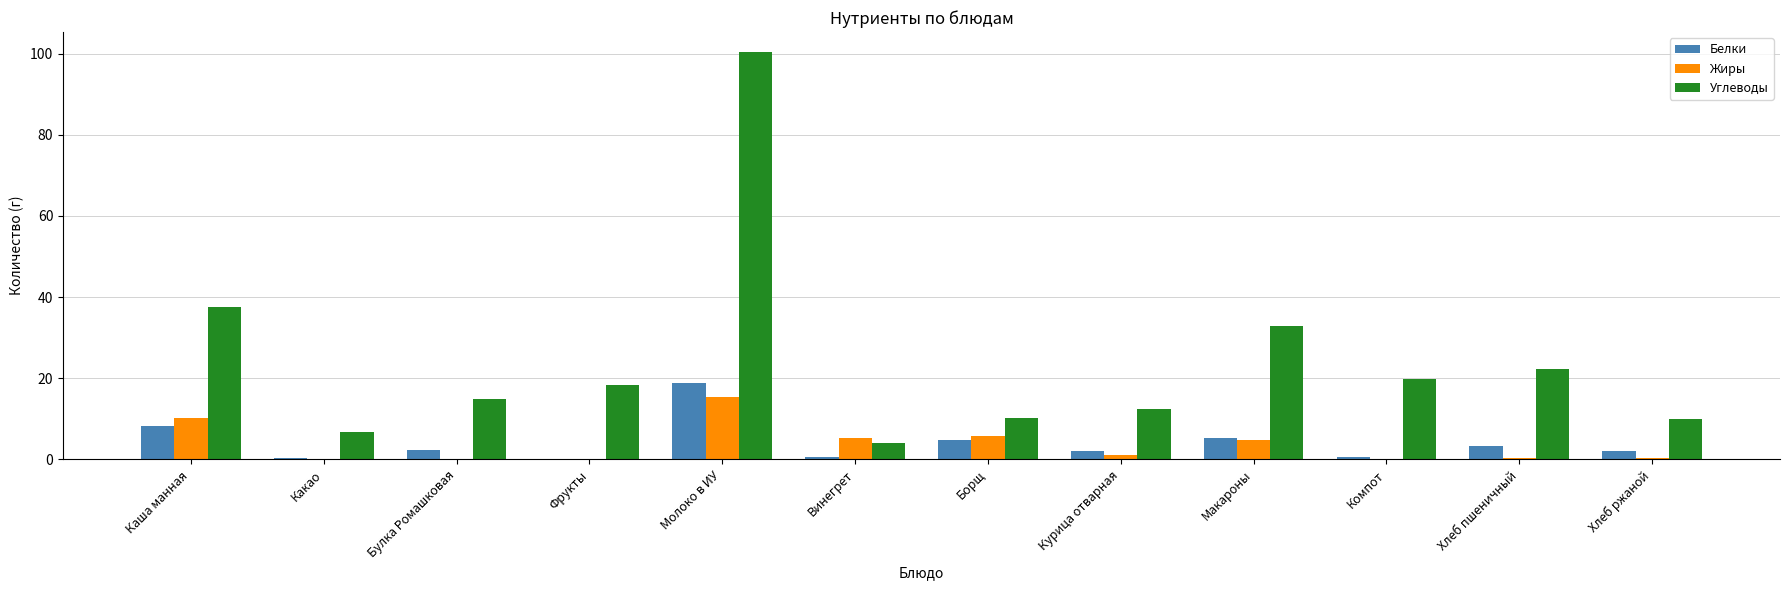

Between Молоко в ИУ and Винегрет, which series saw the biggest shift?

Углеводы